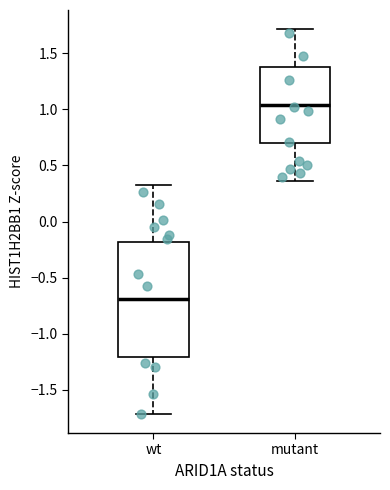

Comparing the boxes themselves (not the whiskers), which one is the tallest?

wt